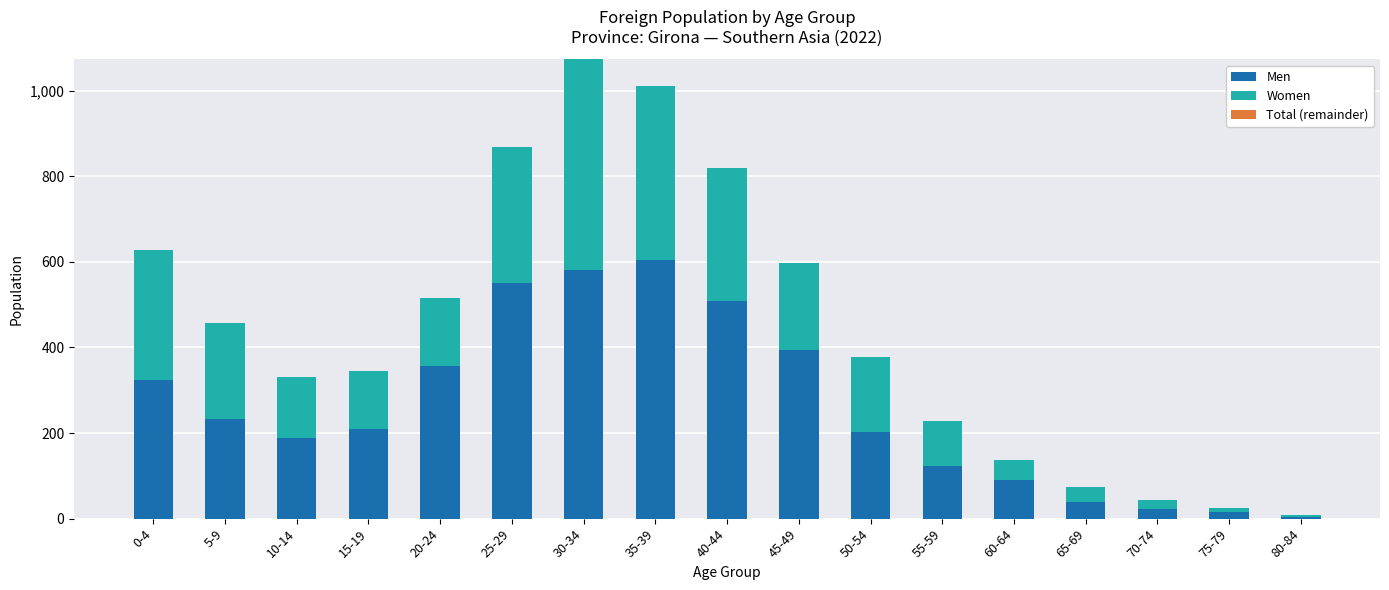

What is the highest value of the Men series?

603